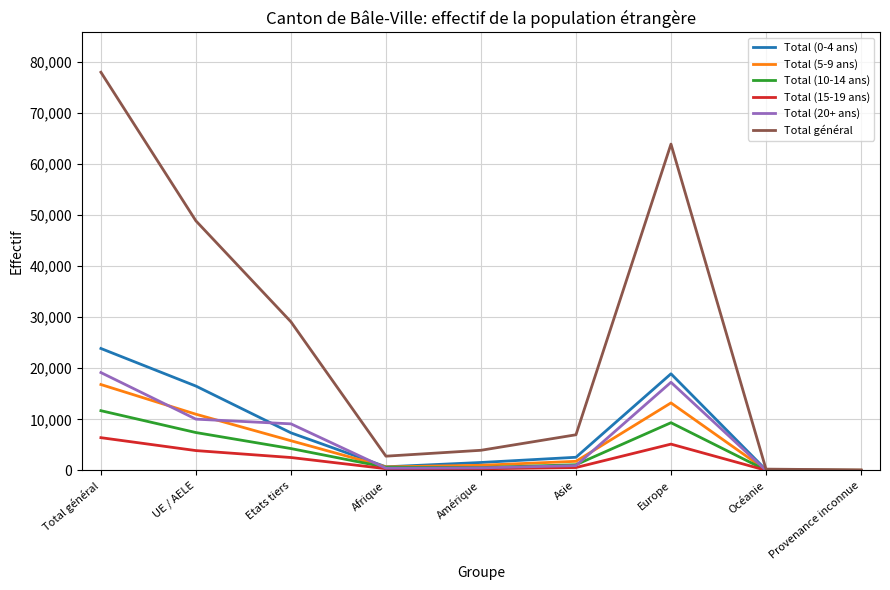

Which series has the largest total across all categories?

Total général